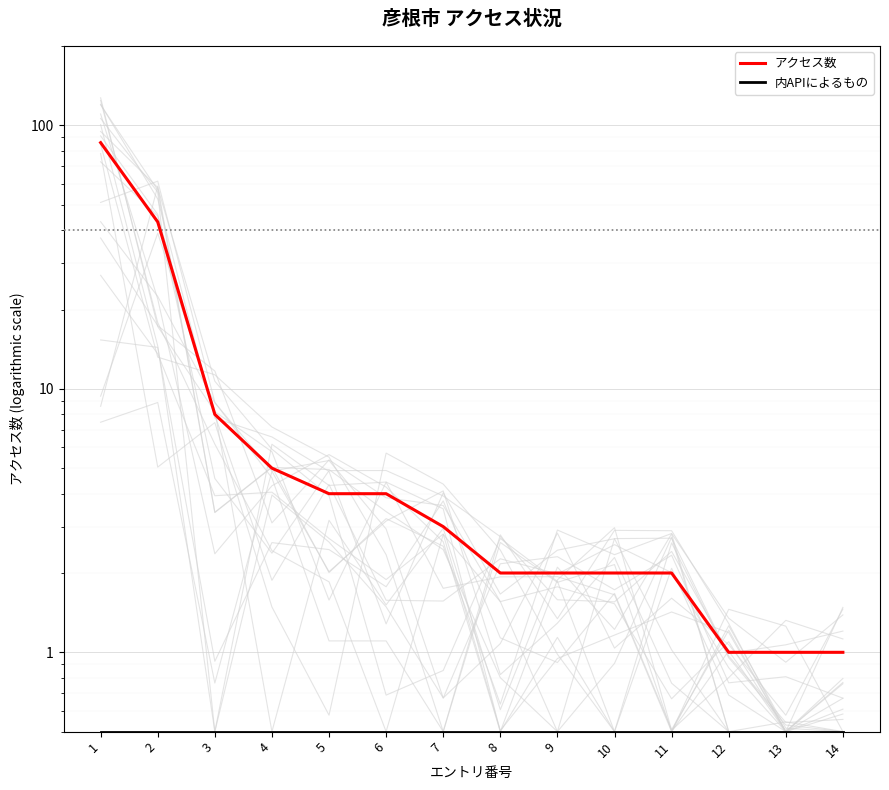

True or false: 内APIによるもの and アクセス数 cross at least once.

False